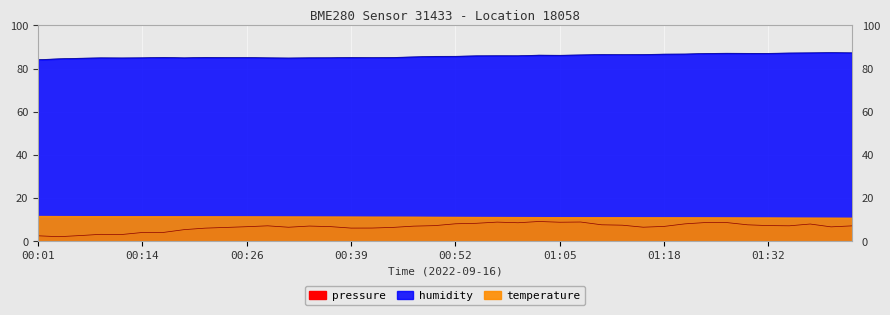

What position from the right is 01:02?

16